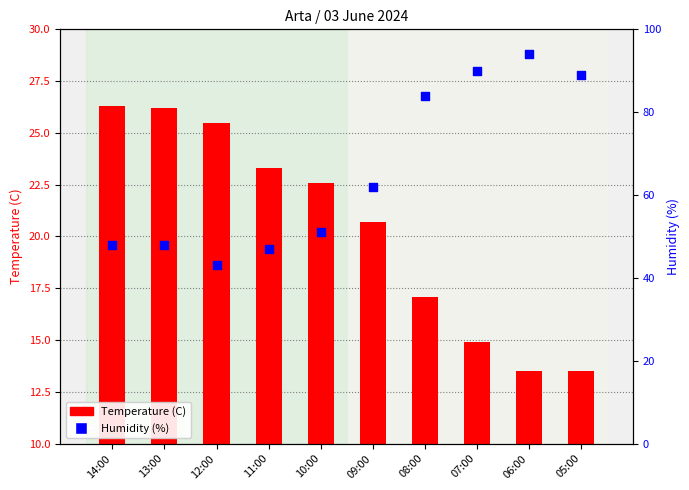

Which series contains the highest Y value?

Humidity (%)